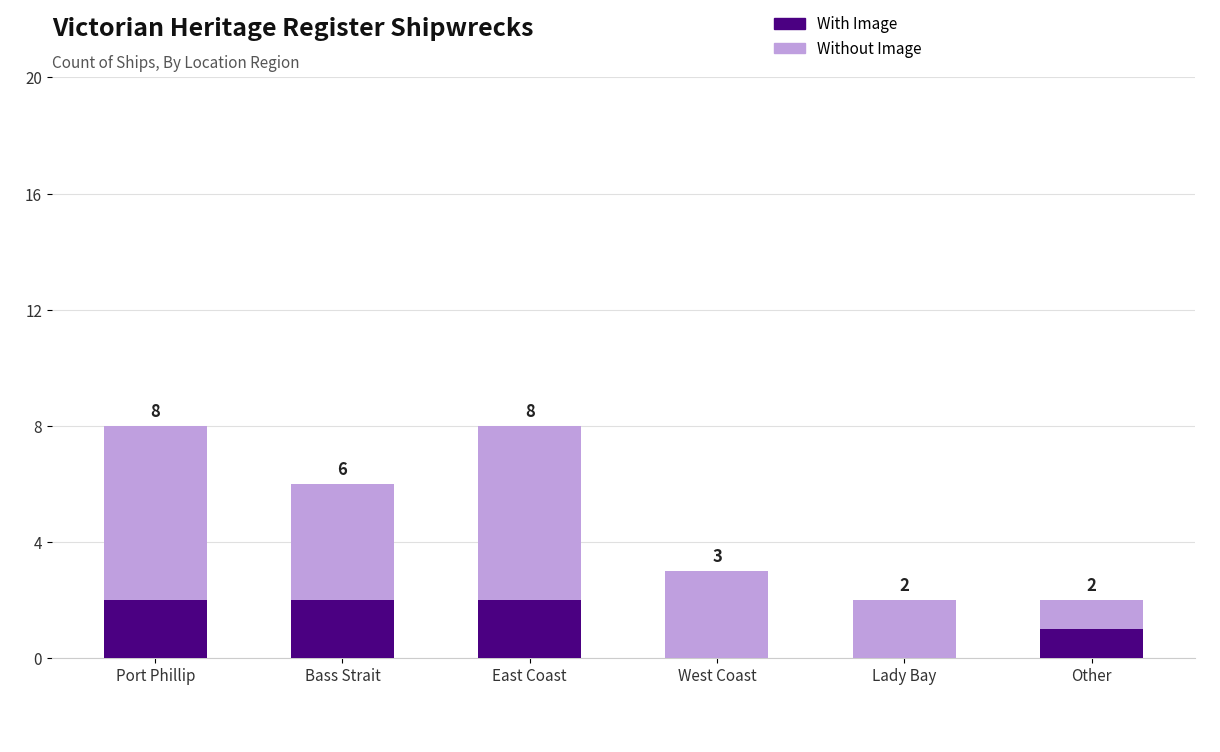

What are all the series names shown in the legend?

With Image, Without Image